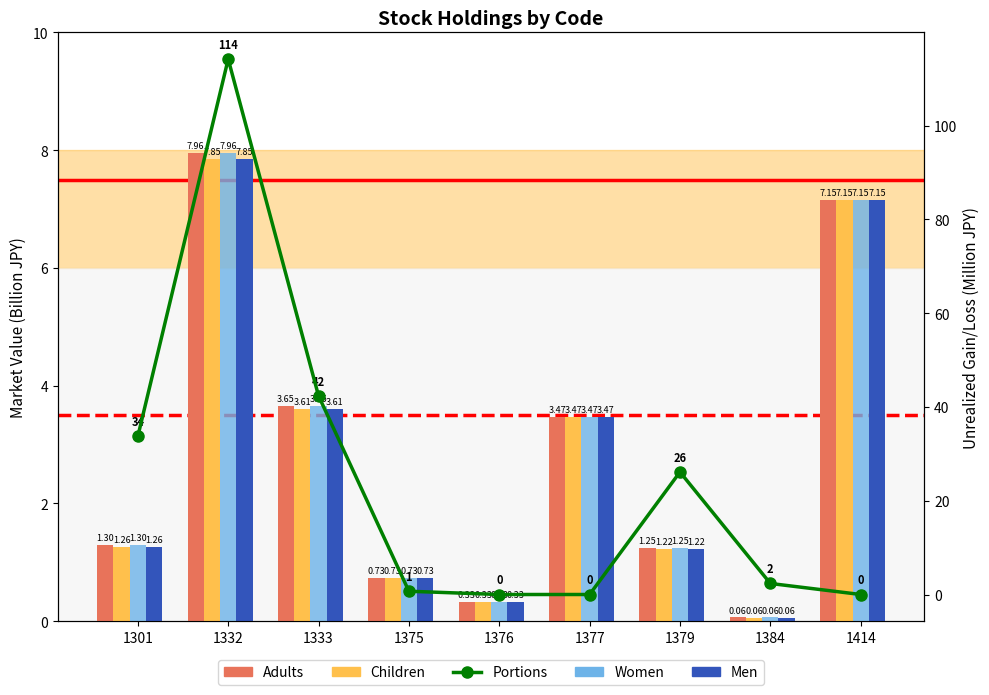

At which category is the sum across all series the highest?

1332